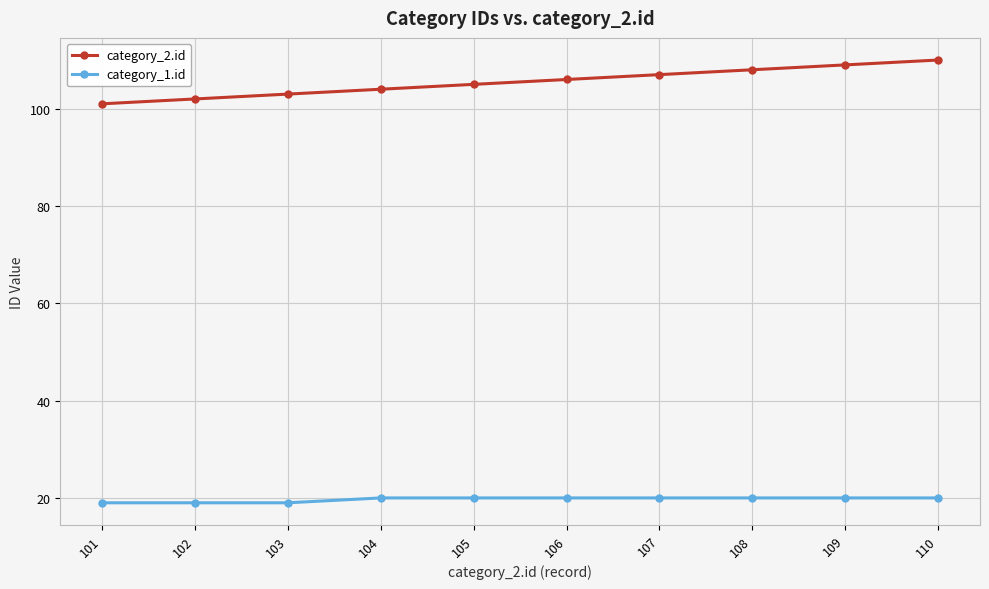

Reading right to left, what are all the values shown in this chart?

category_2.id: 110	109	108	107	106	105	104	103	102	101
category_1.id: 20	20	20	20	20	20	20	19	19	19